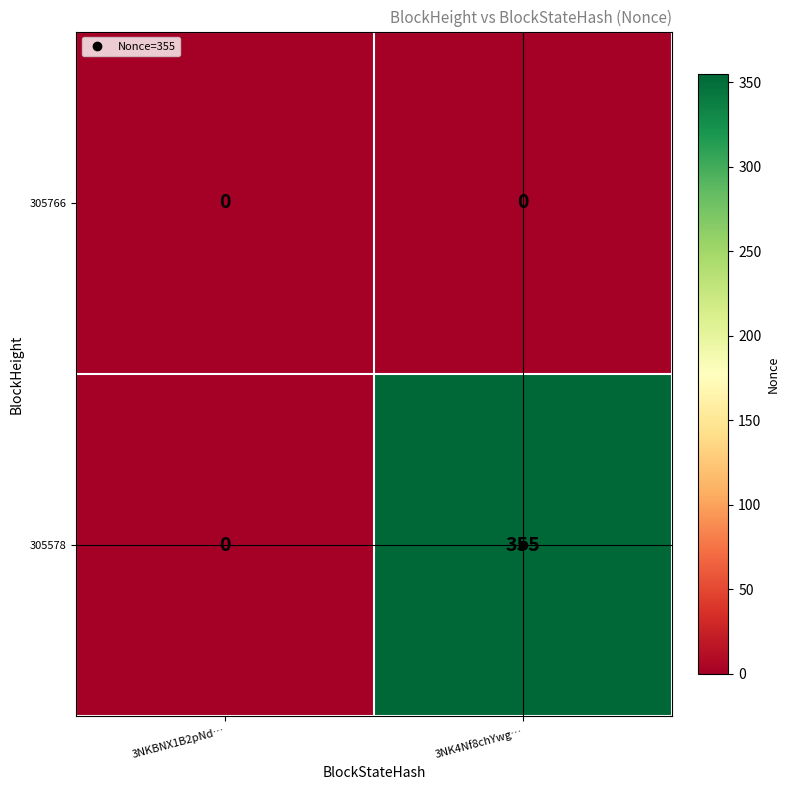

At which category is the sum across all series the highest?

3NK4Nf8chYwg…